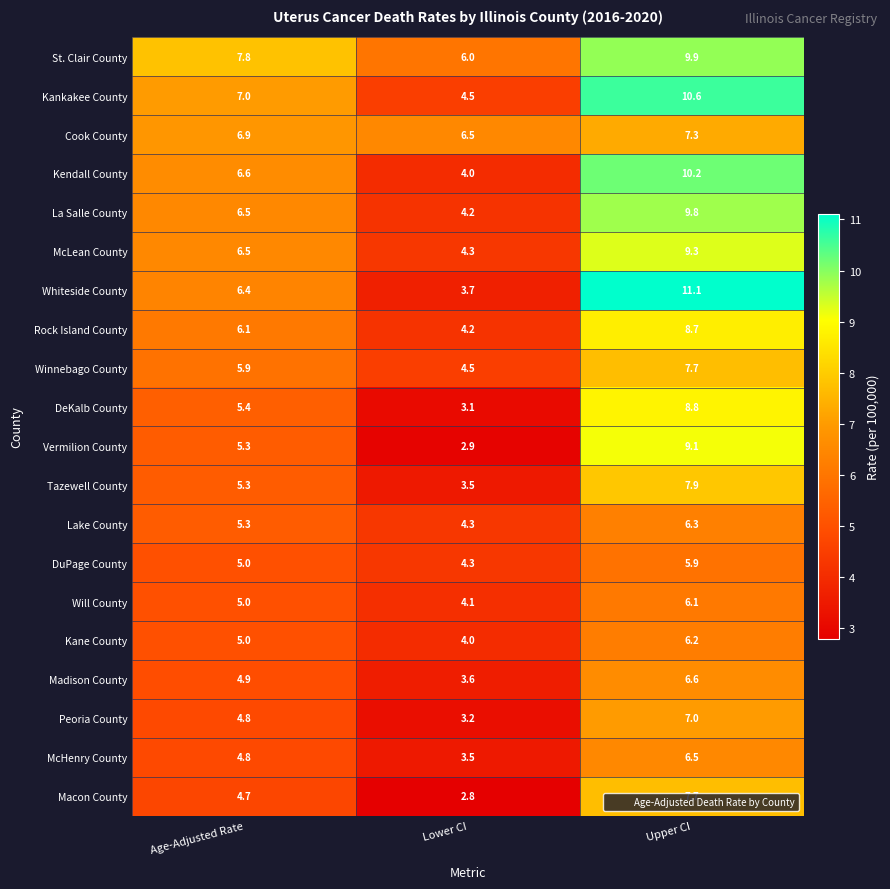

Is the value of St. Clair County at Upper CI greater than the value of Kendall County at Upper CI?

No